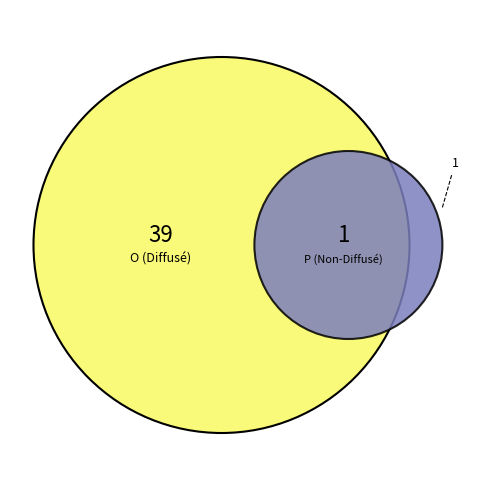

How many slices are in this pie chart?

2